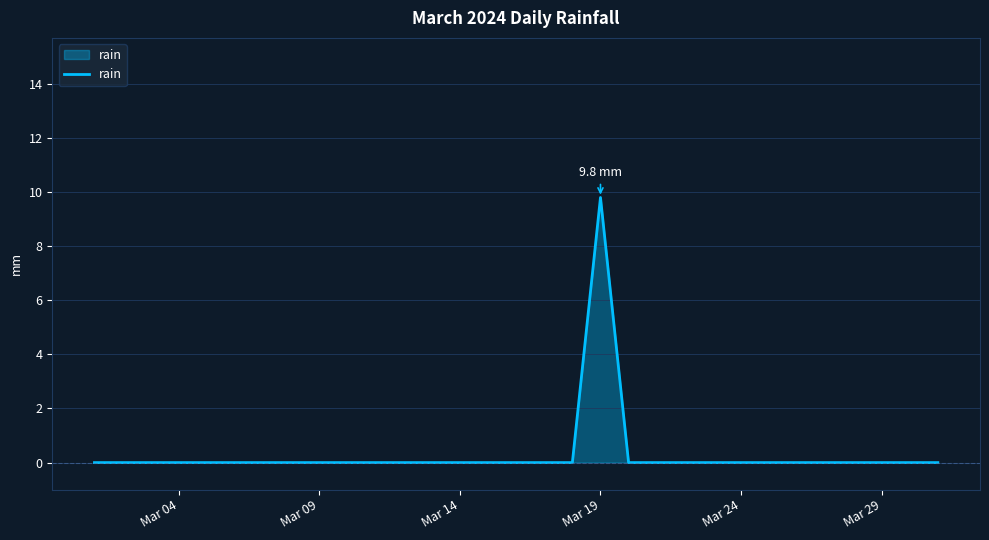

What is the maximum value shown in the chart?

9.8